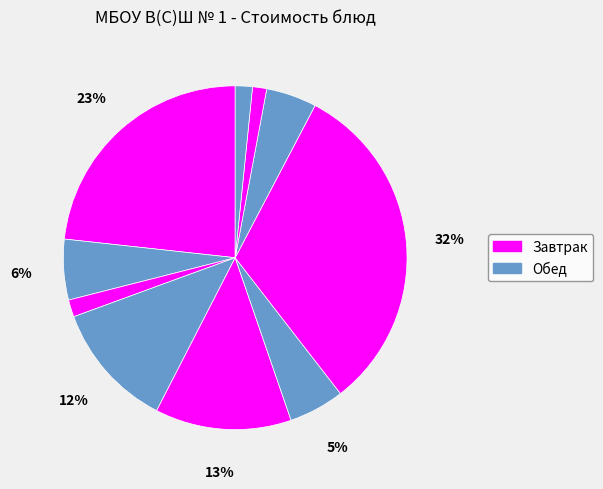

How many slices are in this pie chart?

10